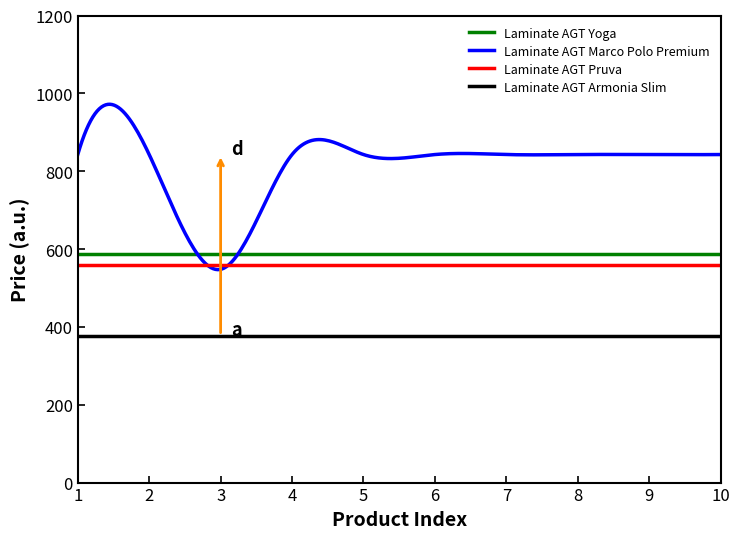

What are all the series names shown in the legend?

Laminate AGT Yoga, Laminate AGT Marco Polo Premium, Laminate AGT Pruva, Laminate AGT Armonia Slim